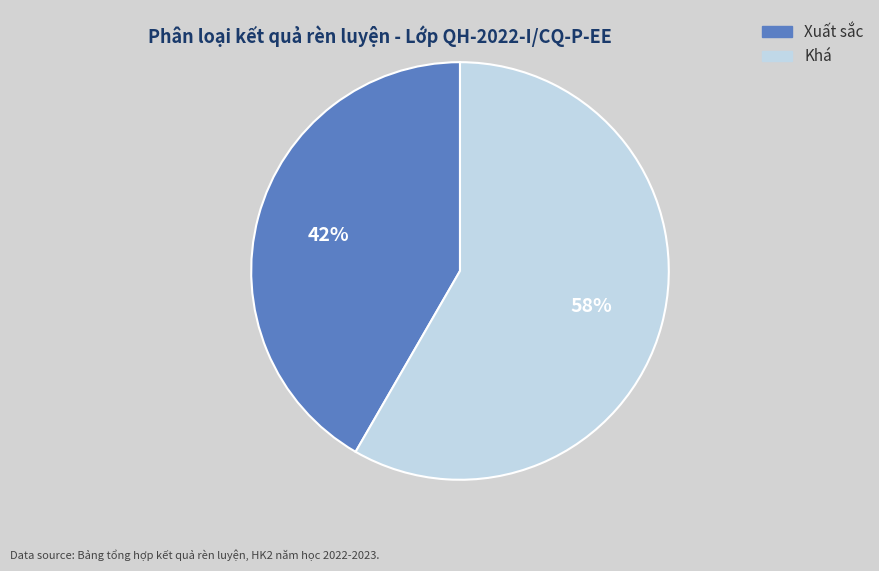

Count the number of slices in the pie.

2